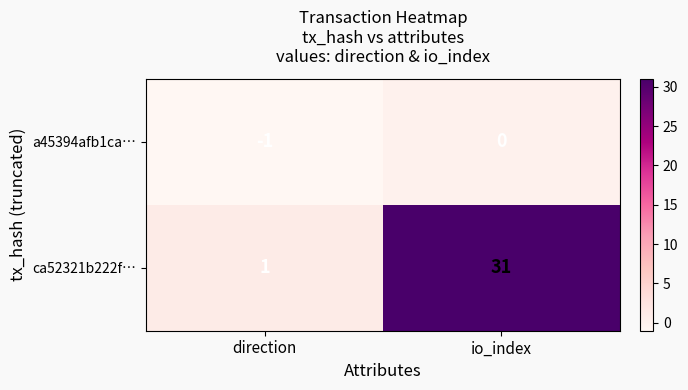

Reading left to right, list all the values displayed in this chart.

a45394afb1ca…: direction=-1	io_index=0
ca52321b222f…: direction=1	io_index=31